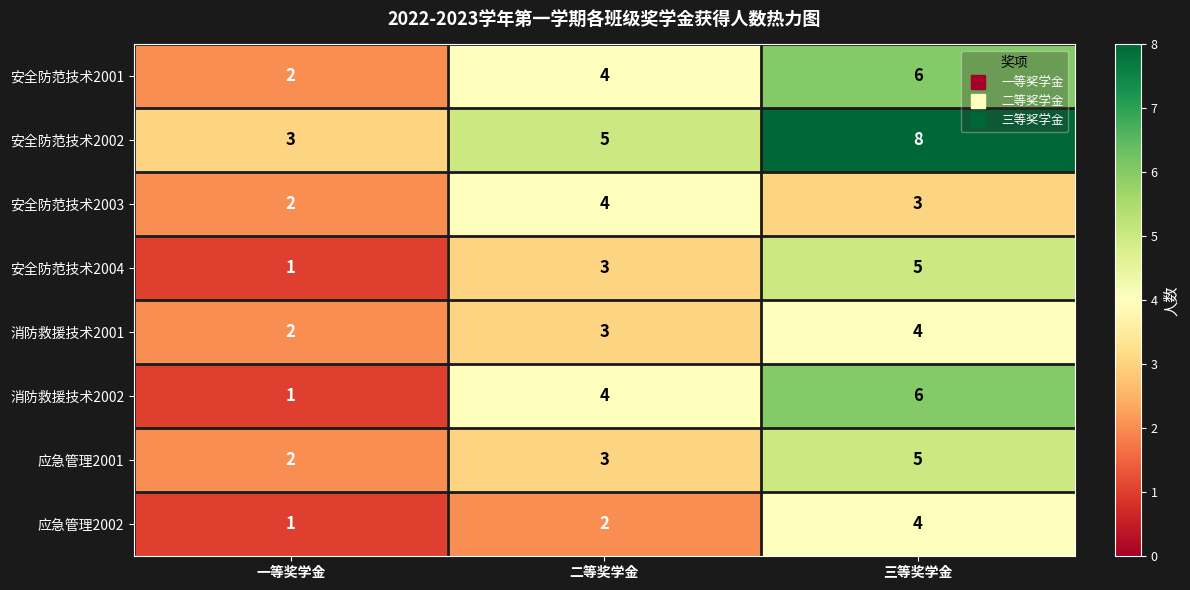

What is the sum of all 应急管理2002 values?

7